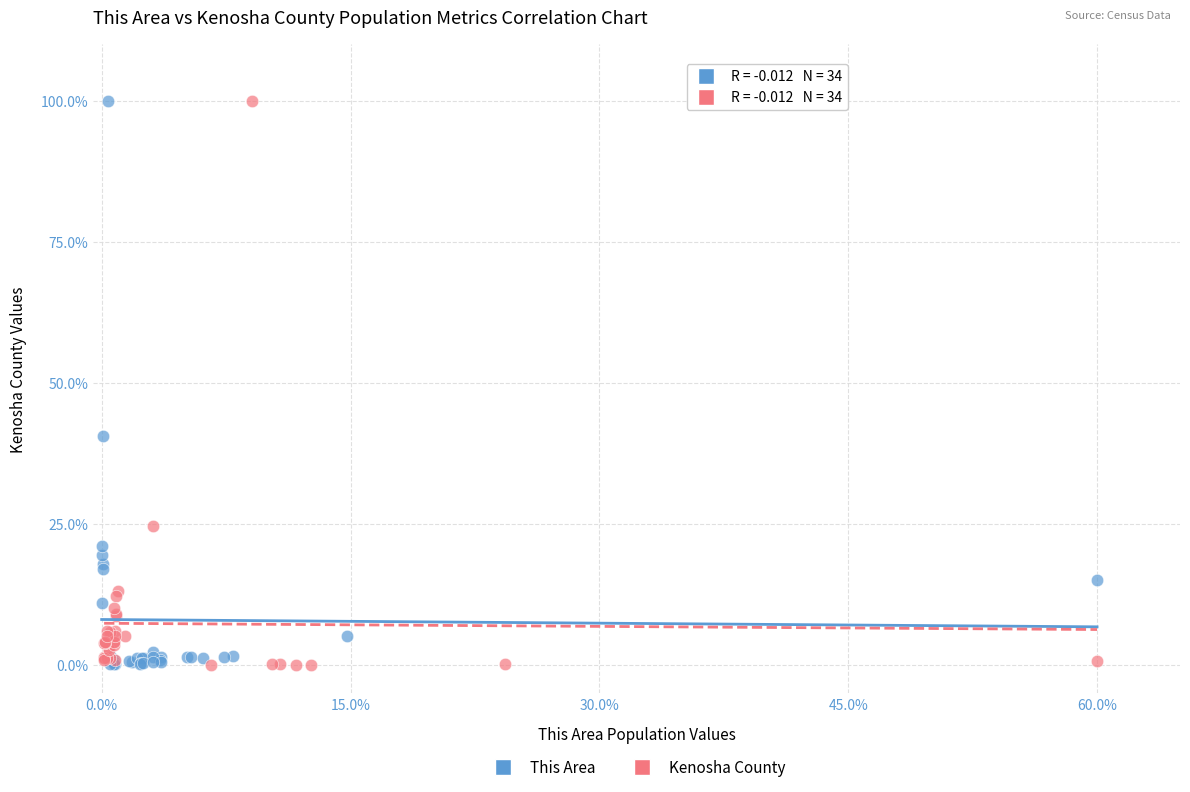

What are all the series names shown in the legend?

This Area, Kenosha County